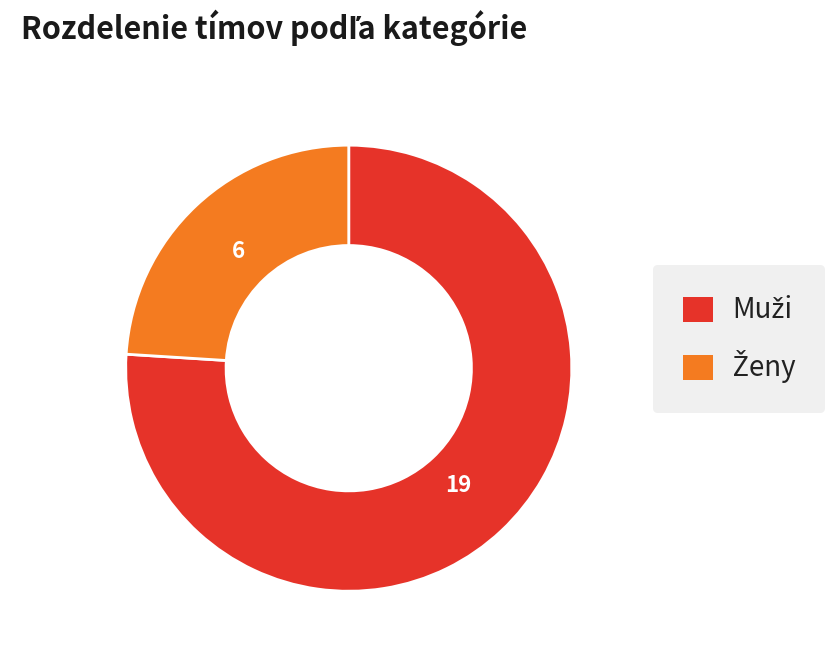

Is there any slice that represents more than half of the pie?

Yes